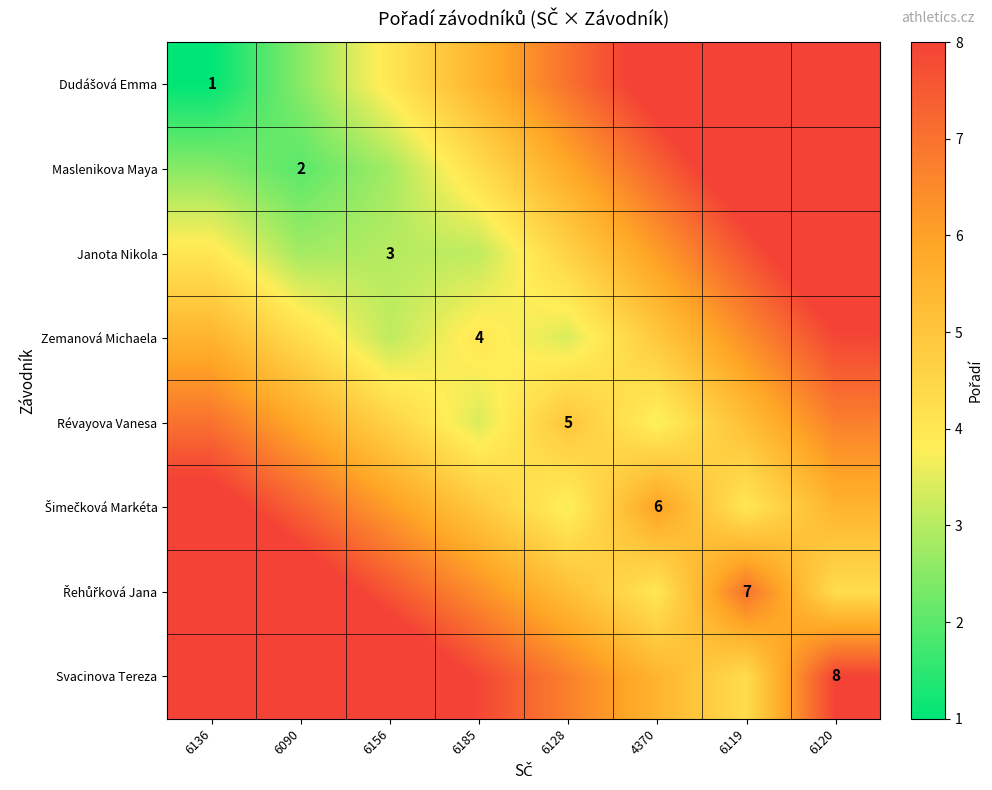

Is it true that Zemanová Michaela equals 4.0 at 6185?

True